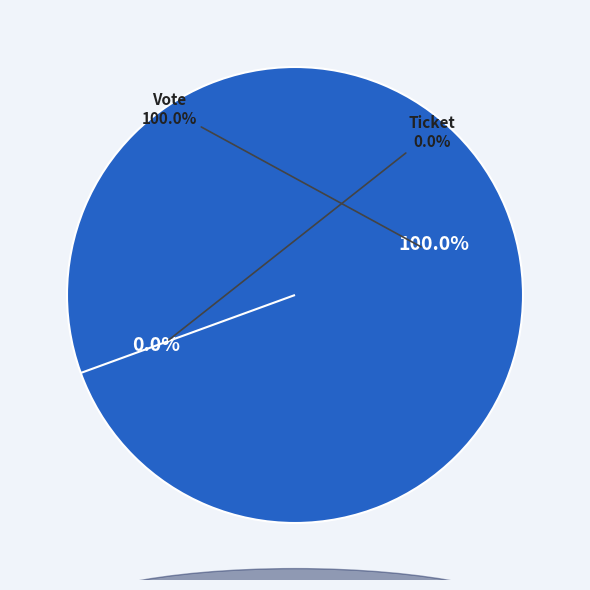

Is the sum of Ticket and Vote greater than half?

Yes